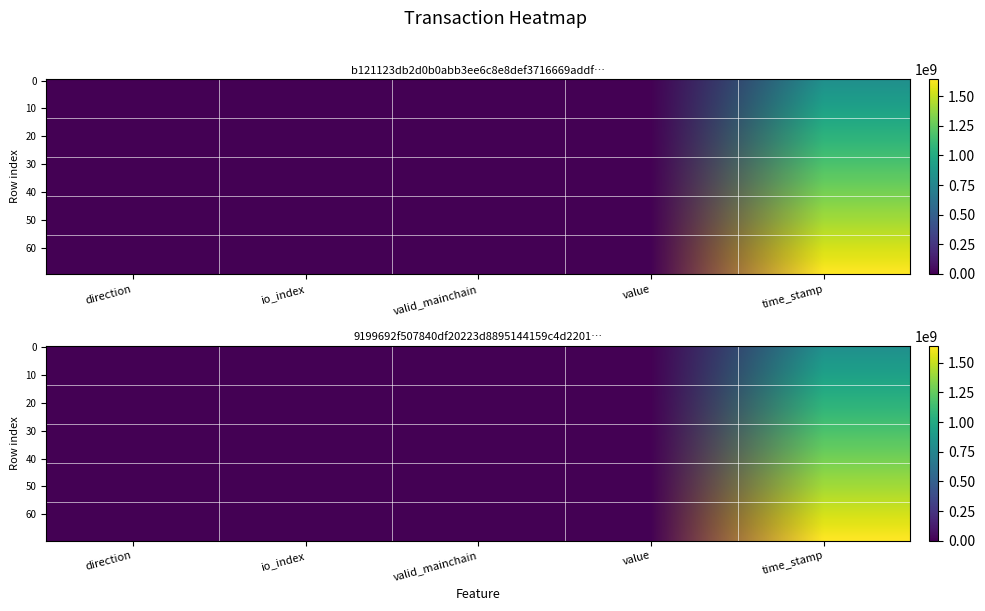

List the series in order of their overall mean, highest first.

b121123db2d0b0abb3ee6c8e8def3716669addf, 9199692f507840df20223d8895144159c4d2201